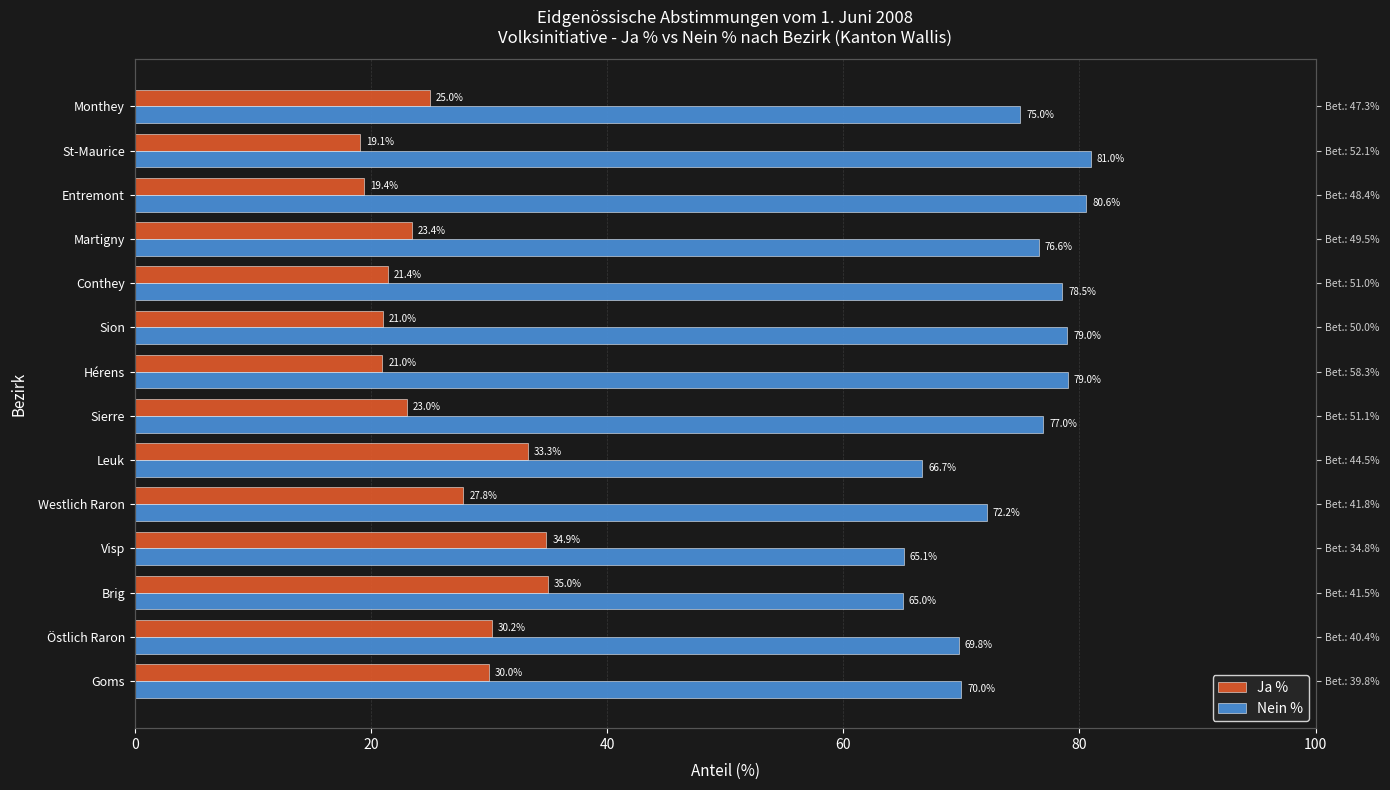

How many bars are there in each group?

2